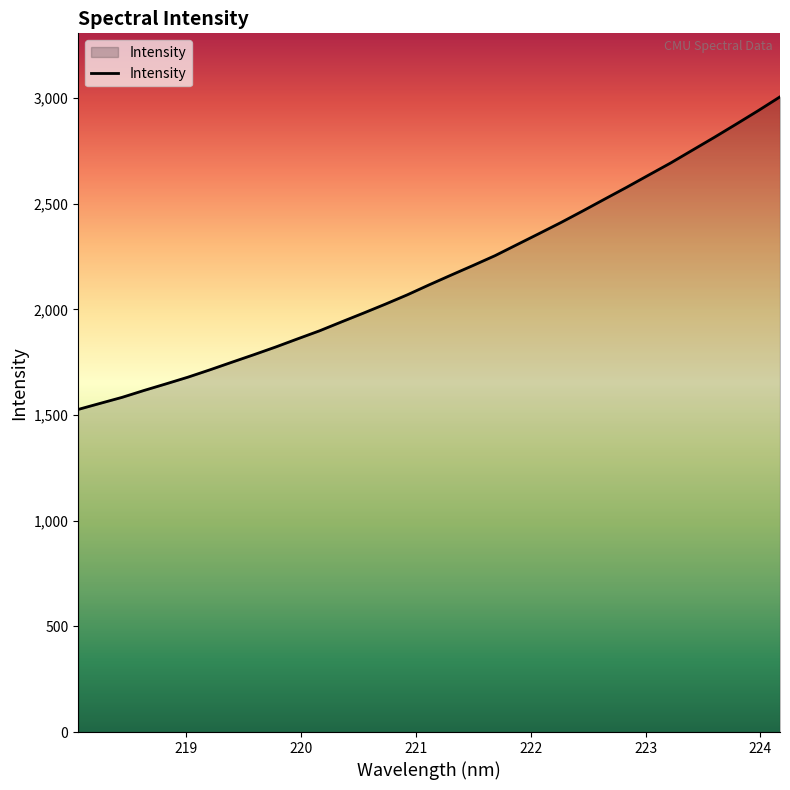

What is the difference between the maximum and minimum values?

1479.6